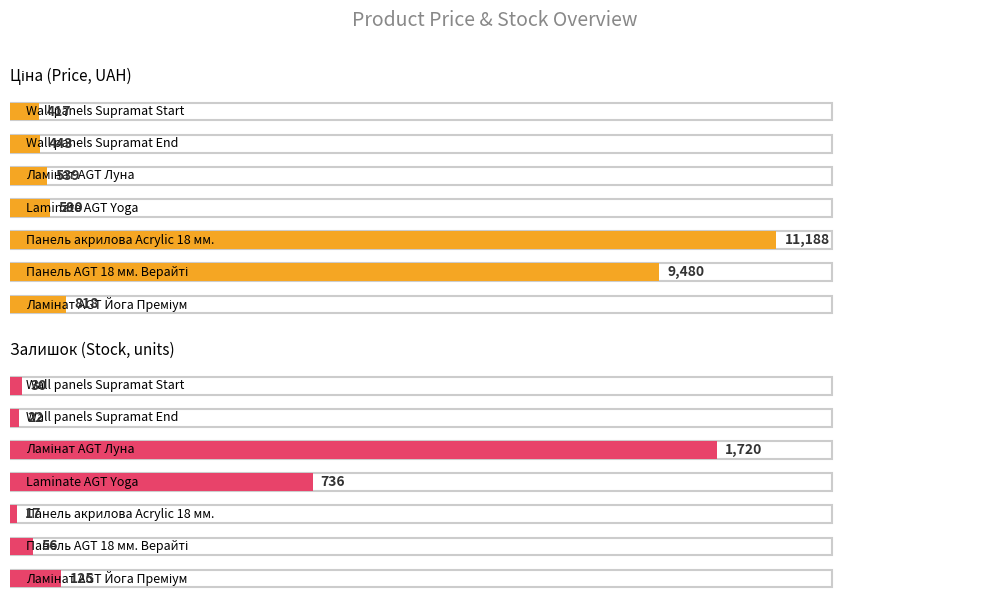

Which category has the lowest value in the Ціна series?

Wall panels Supramat Start